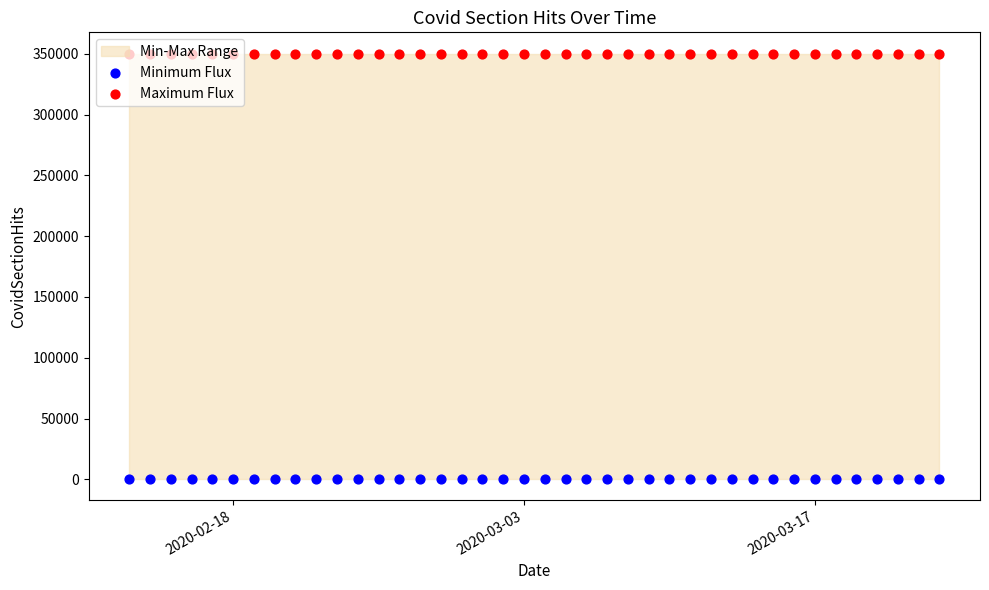

What are all the series names shown in the legend?

Minimum Flux, Maximum Flux